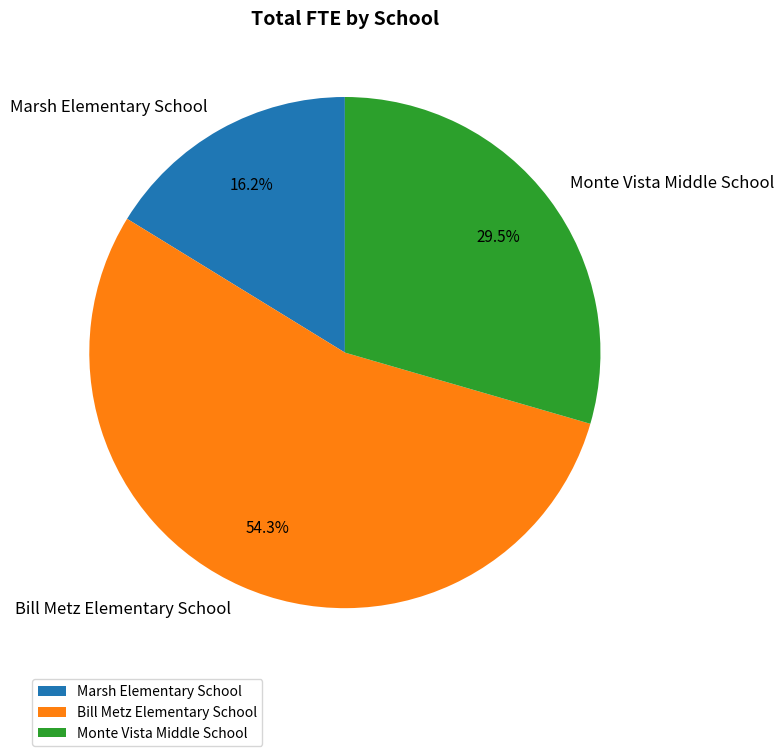

Is the sum of Marsh Elementary School and Bill Metz Elementary School greater than half?

Yes